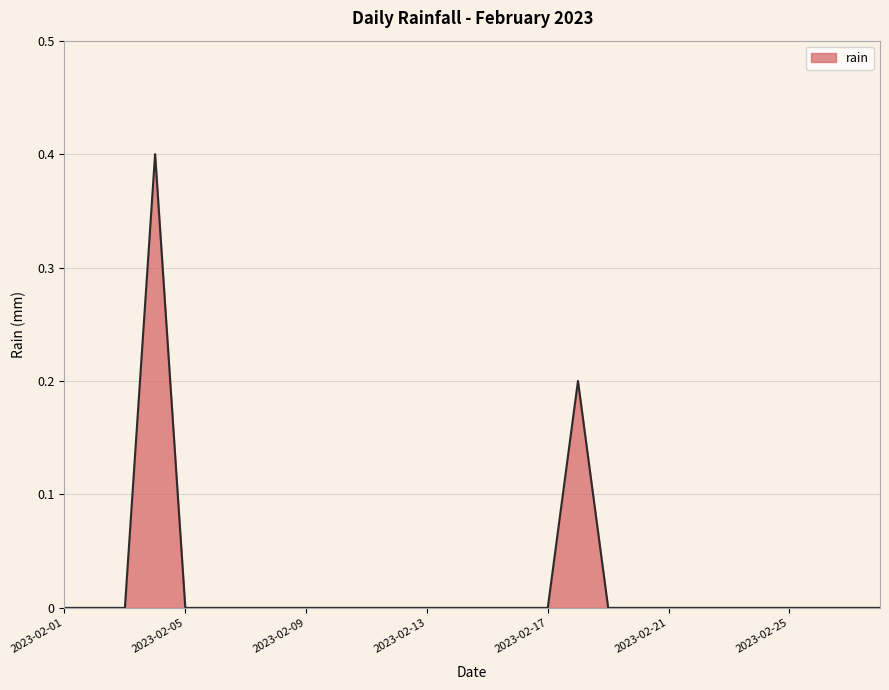

What is the greatest value displayed?

0.4